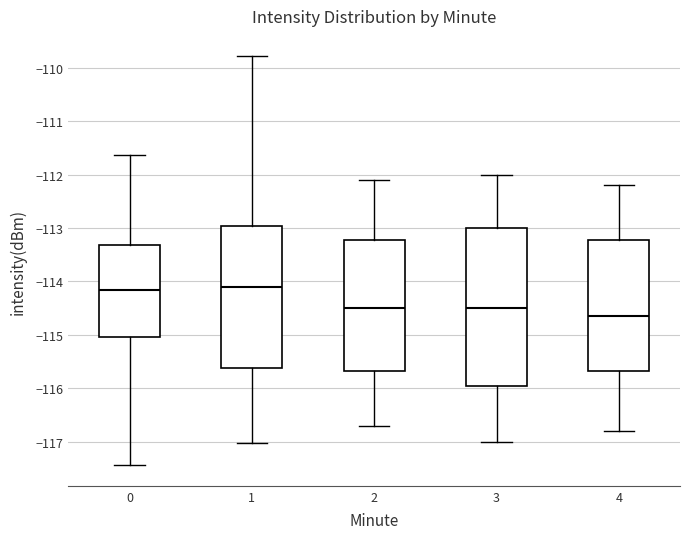

Reading left to right, transcribe this box plot: for each box, give where its median line is, the range the box spans, and where its two whiskers end, as read against the y-axis. The values are not printed on the chart, so give them approximately, as read against the axis.

0: median -114.2, box -115.0 to -113.3, whiskers -117.4 to -111.6
1: median -114.1, box -115.6 to -113.0, whiskers -117.0 to -109.8
2: median -114.5, box -115.7 to -113.2, whiskers -116.7 to -112.1
3: median -114.5, box -115.9 to -113.0, whiskers -117.0 to -112.0
4: median -114.6, box -115.7 to -113.2, whiskers -116.8 to -112.2